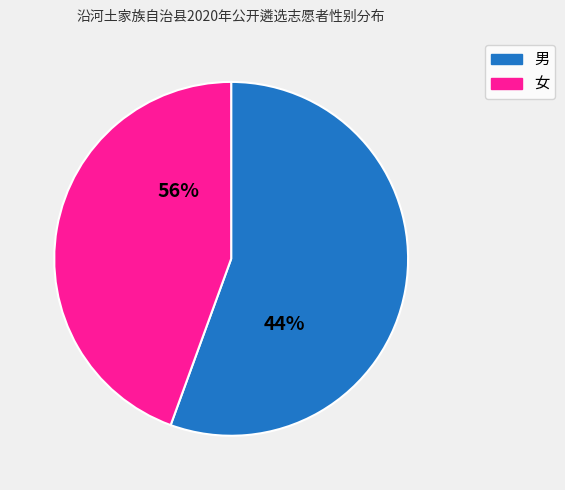

Does any single category account for the majority?

Yes